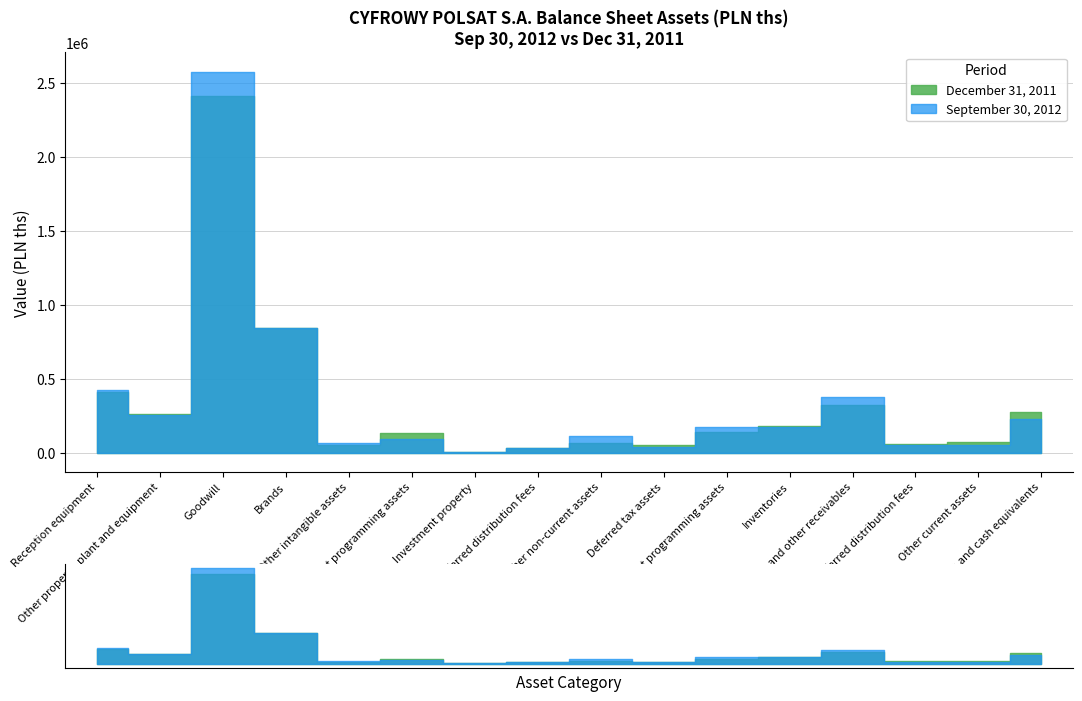

Between Reception equipment and Current programming assets, which series saw the biggest shift?

December 31, 2011